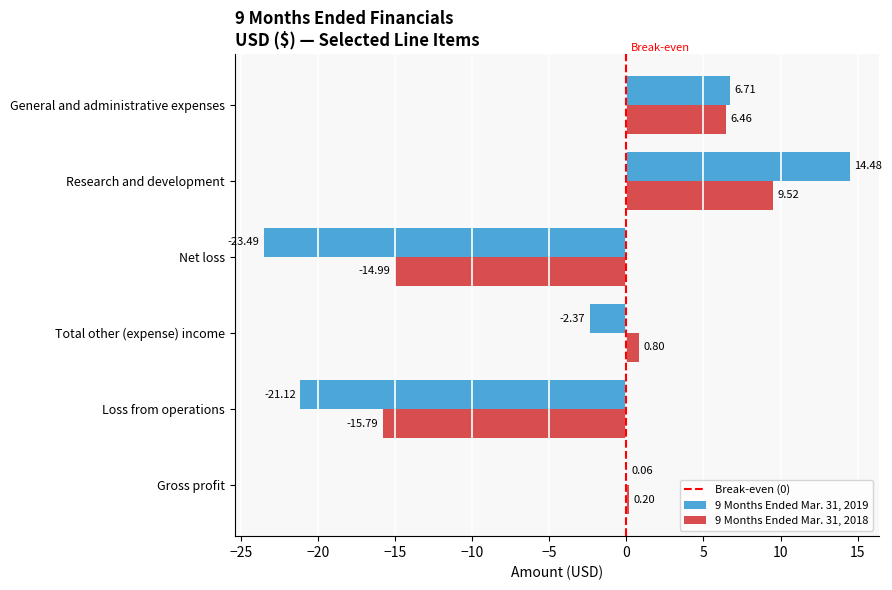

What is the spread (max minus min) of values at Total other (expense) income?

3.2